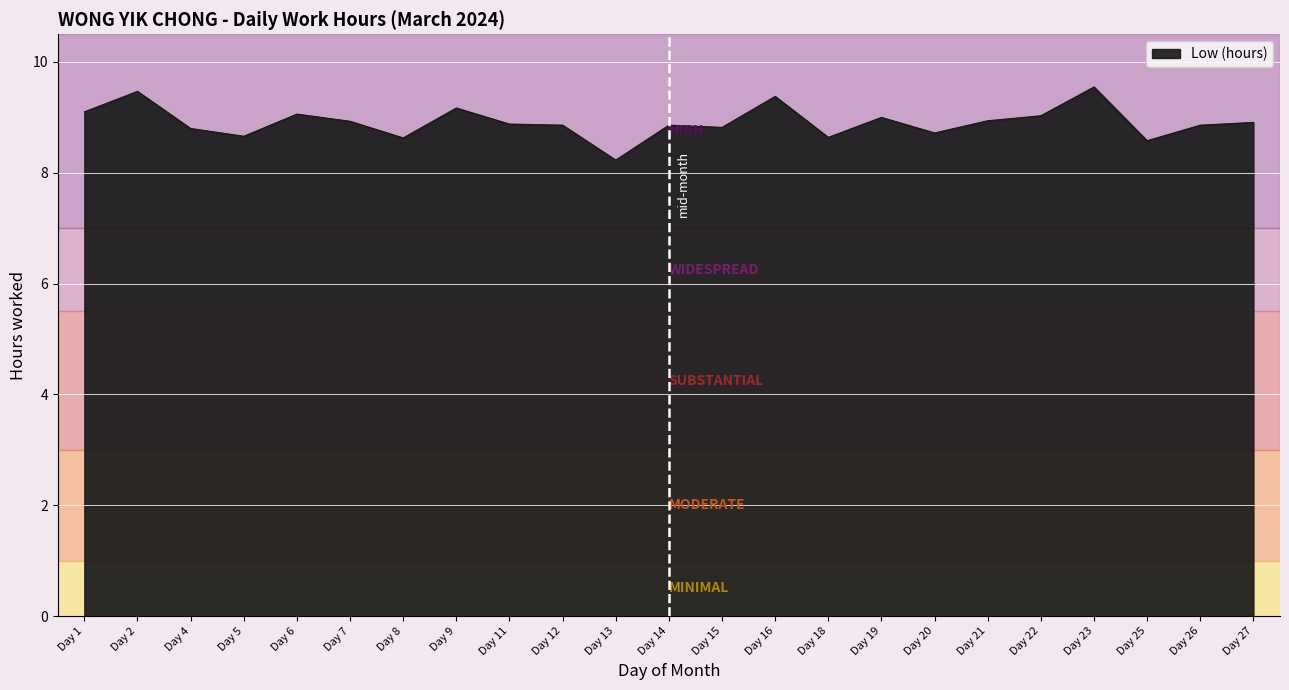

Approximately how many times larger is the value at Day 7 compared to Day 13?

1.1